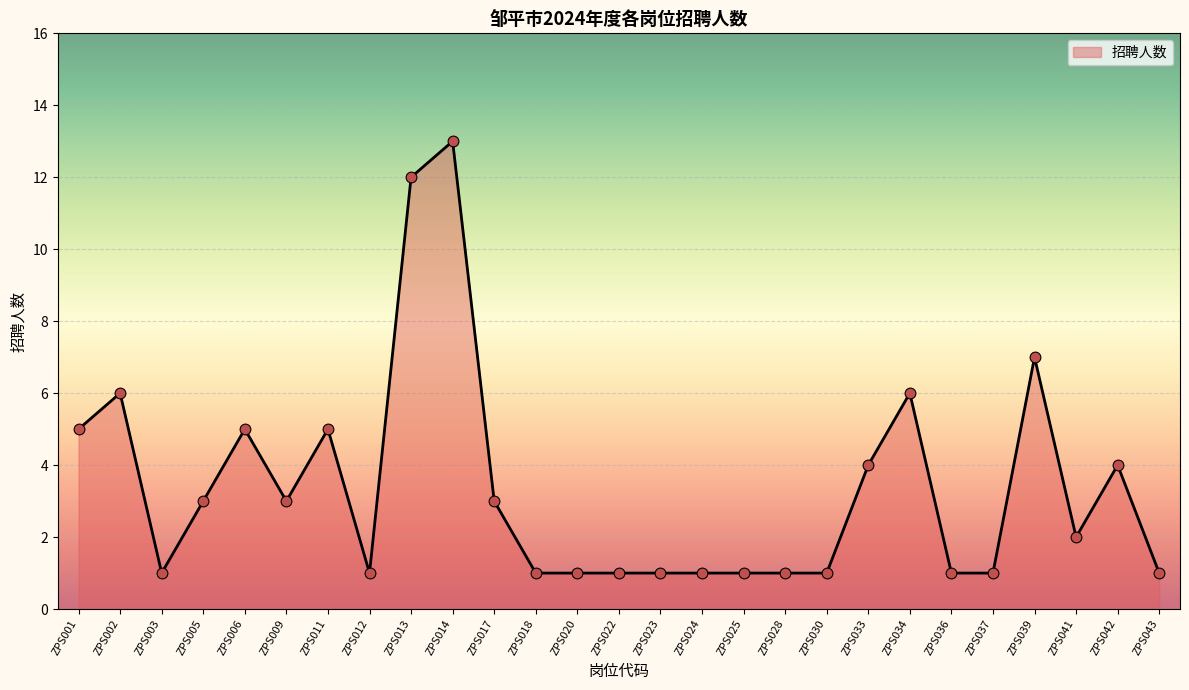

Approximately how many times larger is the value at ZPS014 compared to ZPS030?

13.0